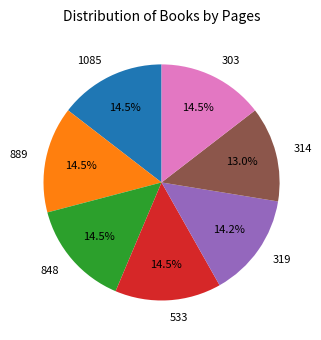

Which slice is the smallest?

314